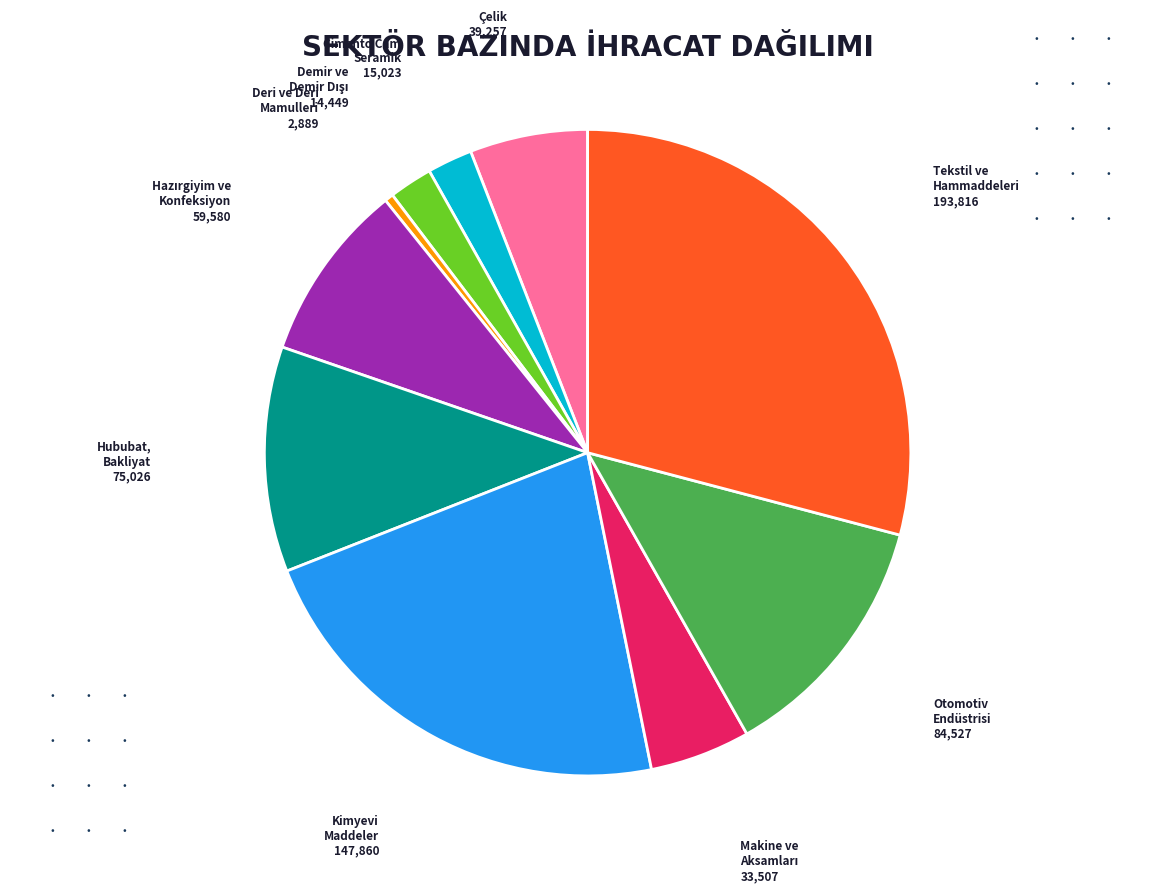

Does any single category account for the majority?

No